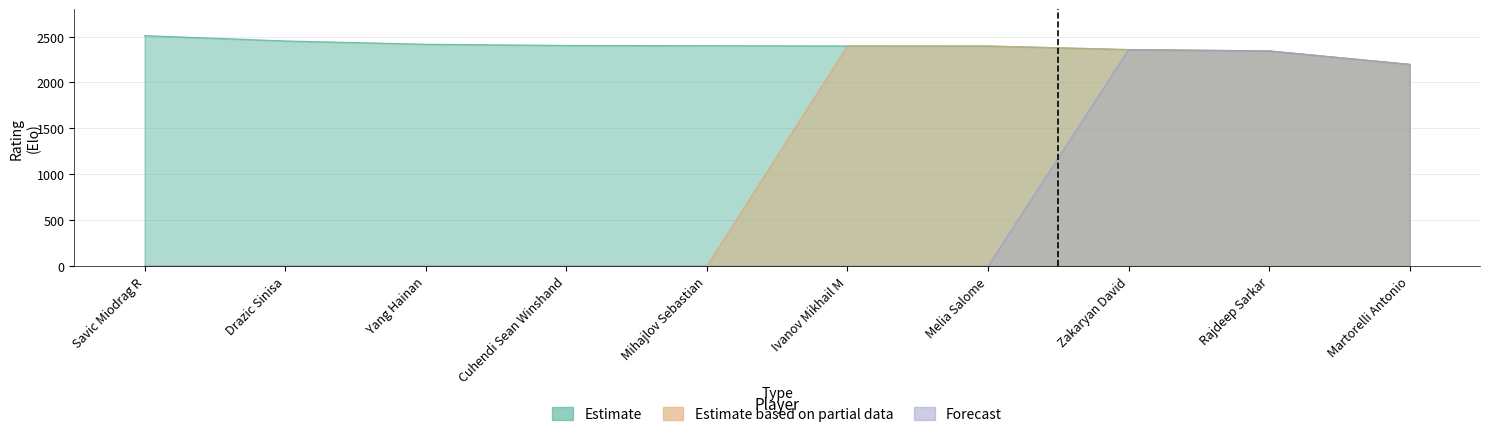

What position from the left is Martorelli Antonio?

10